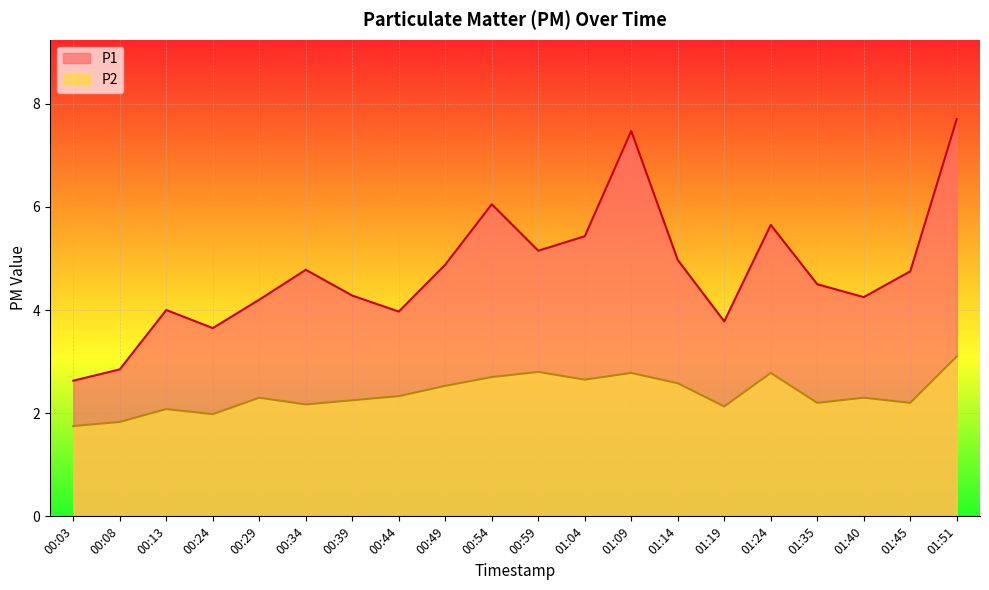

What is the difference between the second highest and minimum values in the P2 series?

1.0